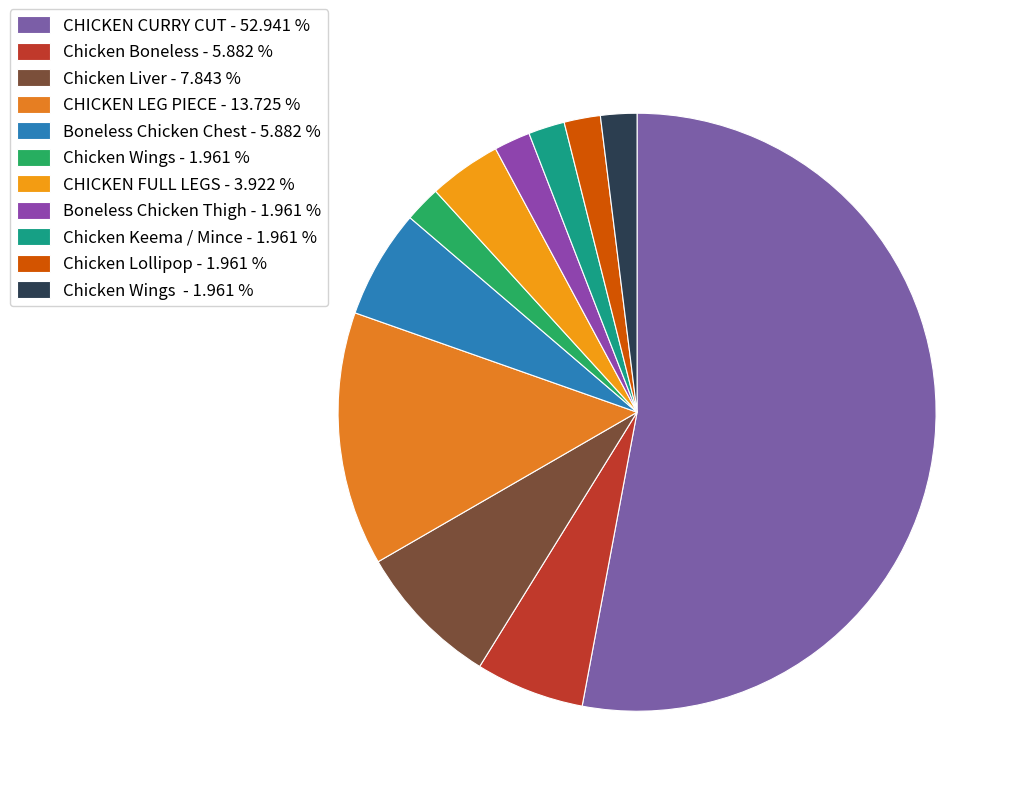

How many segments does this pie chart have?

11